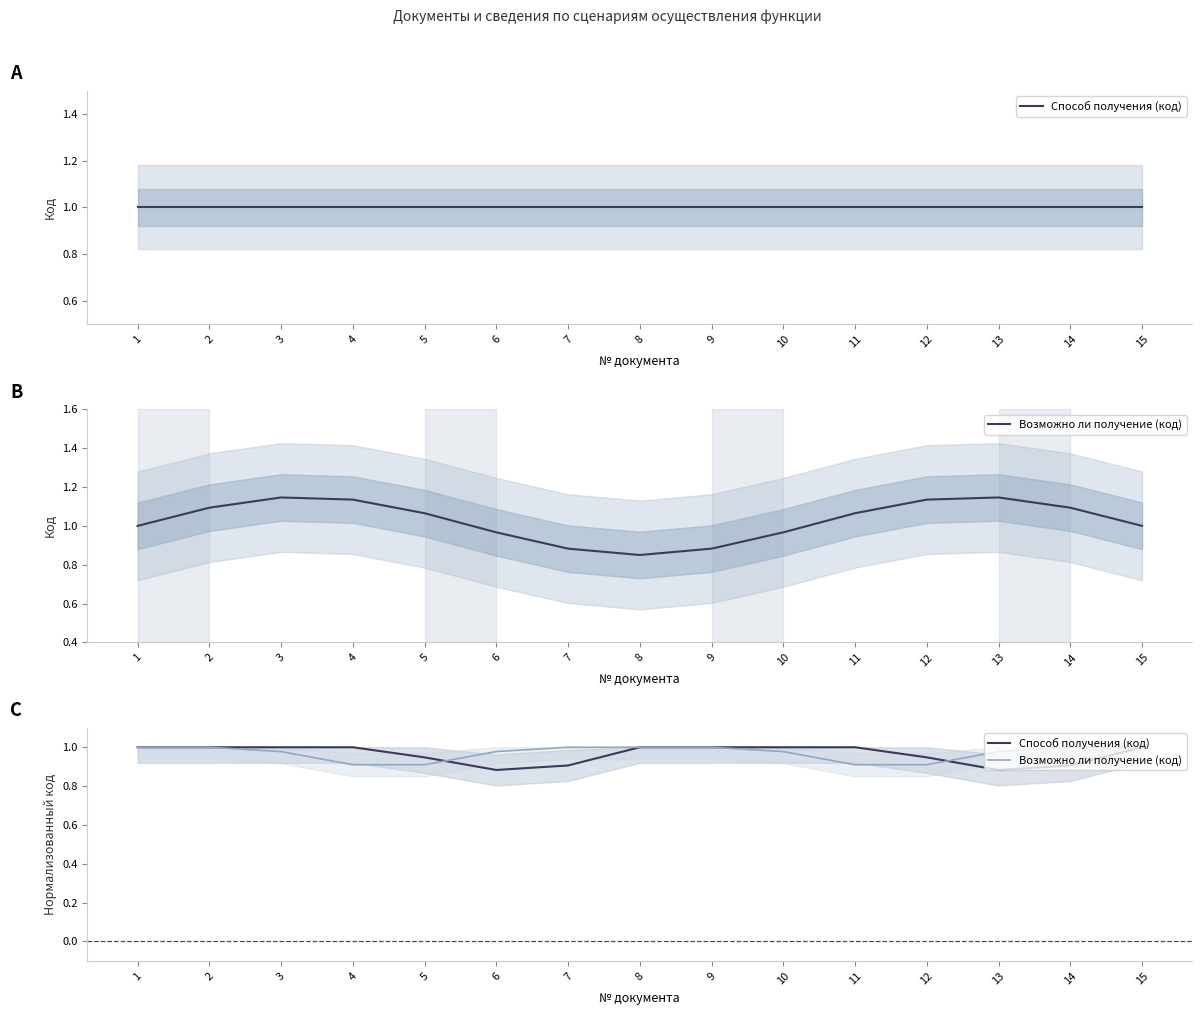

In Способ получения (код), how many points are lower than both neighbors (excluding endpoints)?

2